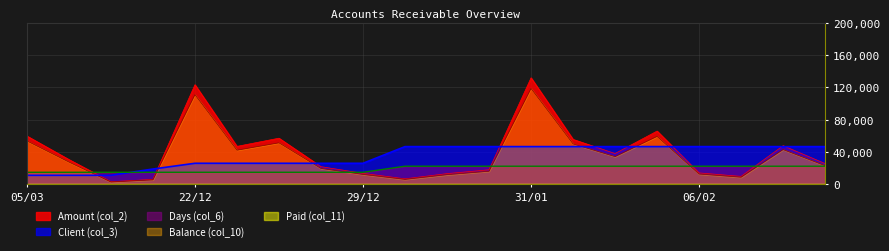

Where does the Balance (col_10) series first go above 27691?

05/03